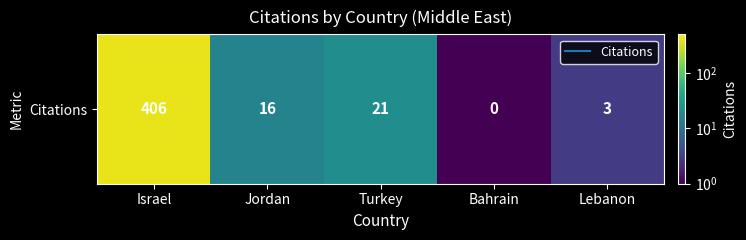

How many values exceed 16?

2